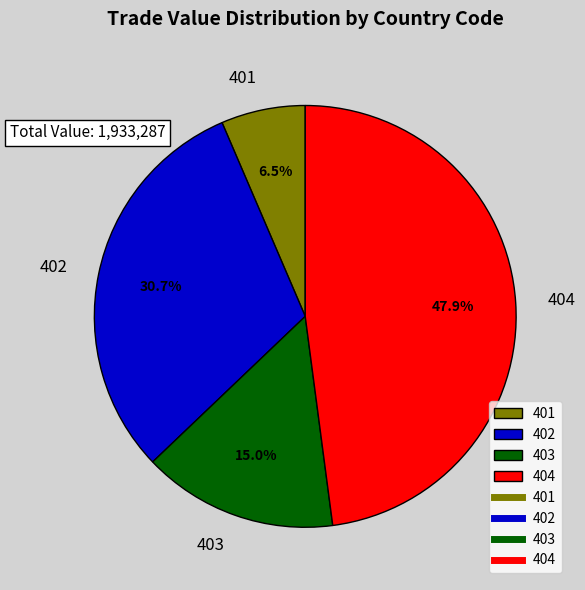

To the nearest percent, what is the average slice percentage?

25%